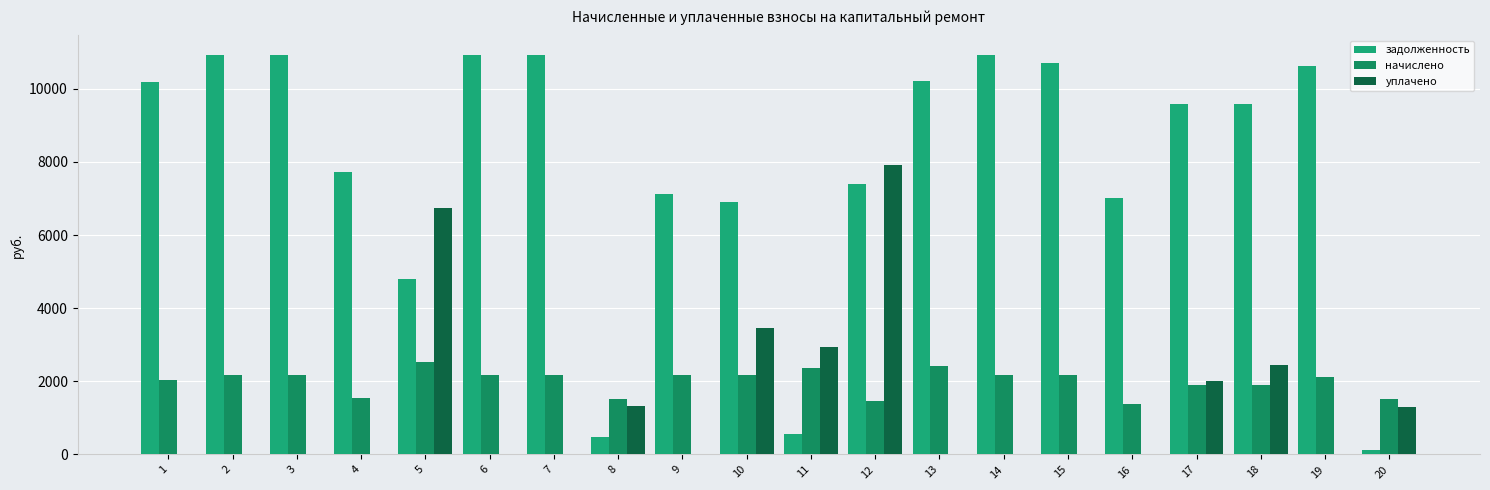

Reading right to left, what are all the values shown in this chart?

задолженность: 20=109.6	19=10631.5	18=9578.6	17=9578.6	16=7010.6	15=10693.0	14=10914.0	13=10223.7	12=7395.8	11=559.7	10=6914.0	9=7114.5	8=482.8	7=10914.0	6=10914.0	5=4788.6	4=7729.7	3=10914.0	2=10914.0	1=10195.0
начислено: 20=1520.7	19=2112.7	18=1903.4	17=1903.4	16=1393.1	15=2168.8	14=2168.8	13=2429.0	12=1469.7	11=2372.9	10=2168.8	9=2168.8	8=1520.7	7=2168.8	6=2168.8	5=2541.3	4=1536.0	3=2168.8	2=2168.8	1=2025.9
уплачено: 20=1292.1	19=0.0	18=2451.5	17=2000.0	16=0.0	15=0.0	14=0.0	13=0.0	12=7916.0	11=2932.6	10=3459.0	9=0.0	8=1333.7	7=0.0	6=0.0	5=6750.2	4=0.0	3=0.0	2=0.0	1=0.0